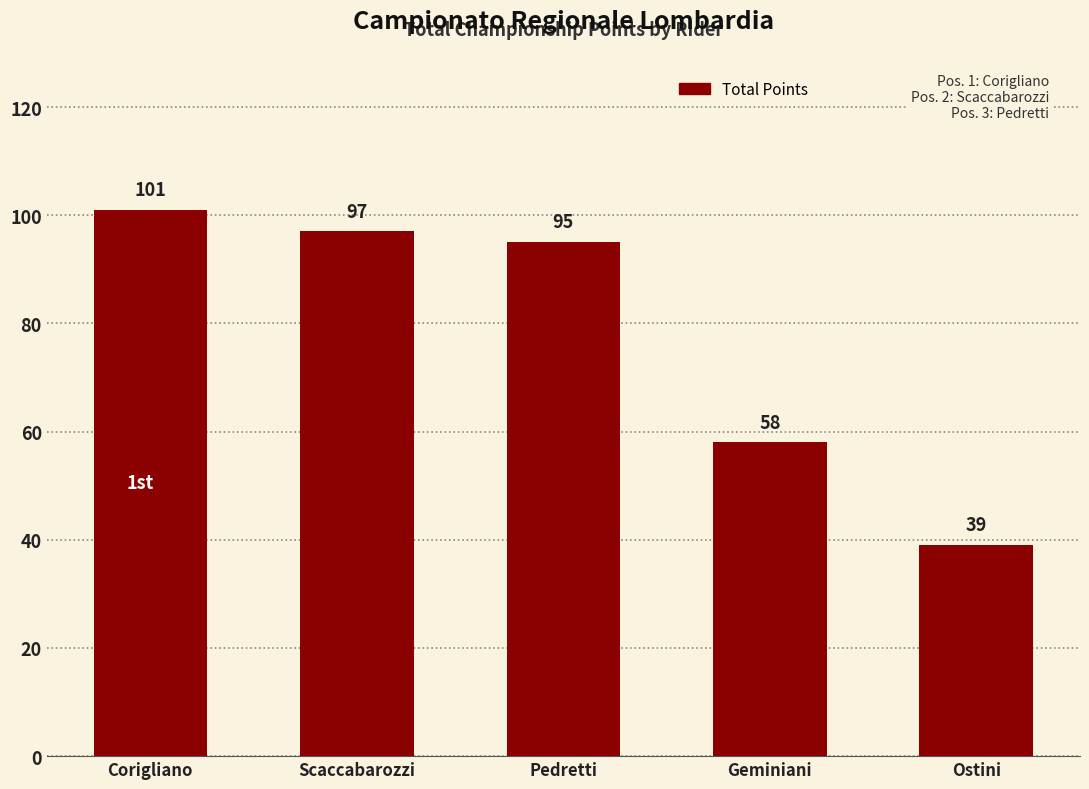

Where does the data first go above 95?

Corigliano